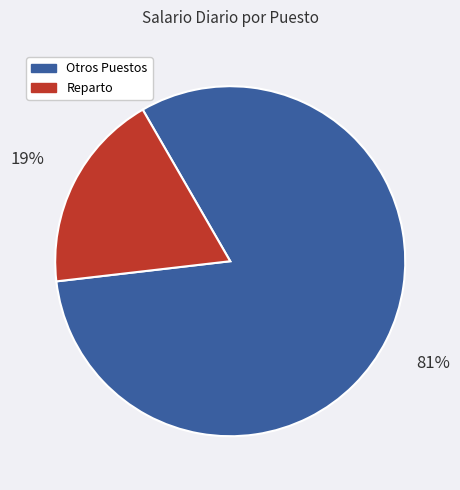

Is there a majority slice in this chart?

Yes